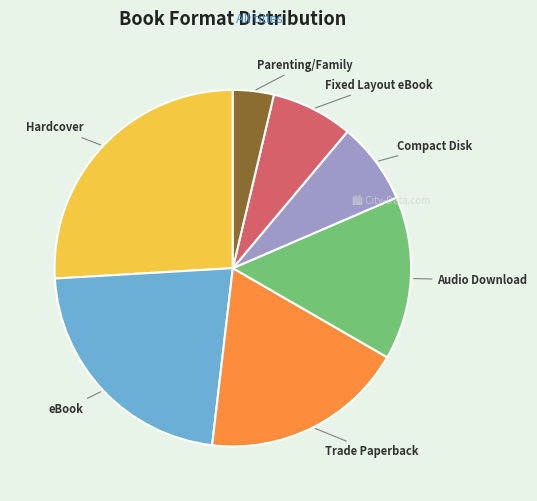

Is there any slice that represents more than half of the pie?

No